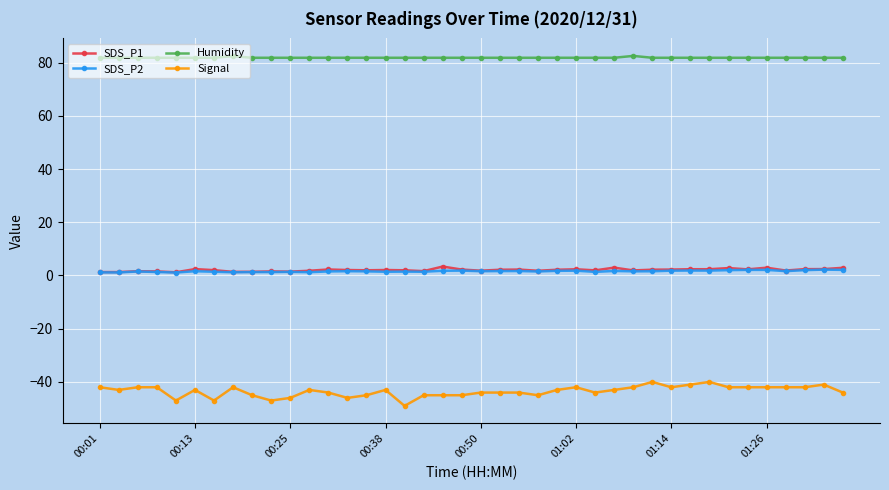

True or false: Humidity and Signal cross at least once.

False